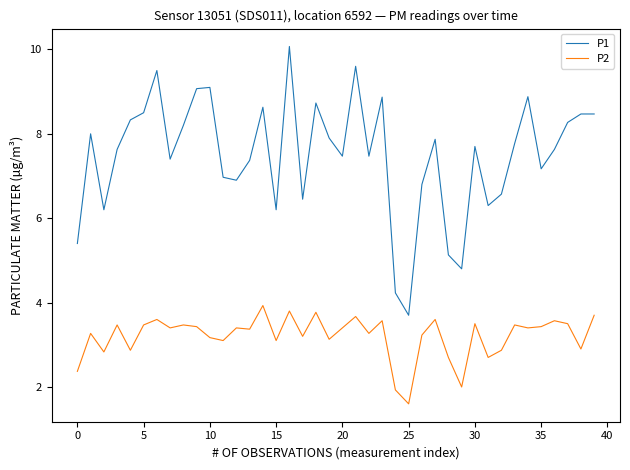

What is the smallest value displayed?

1.6